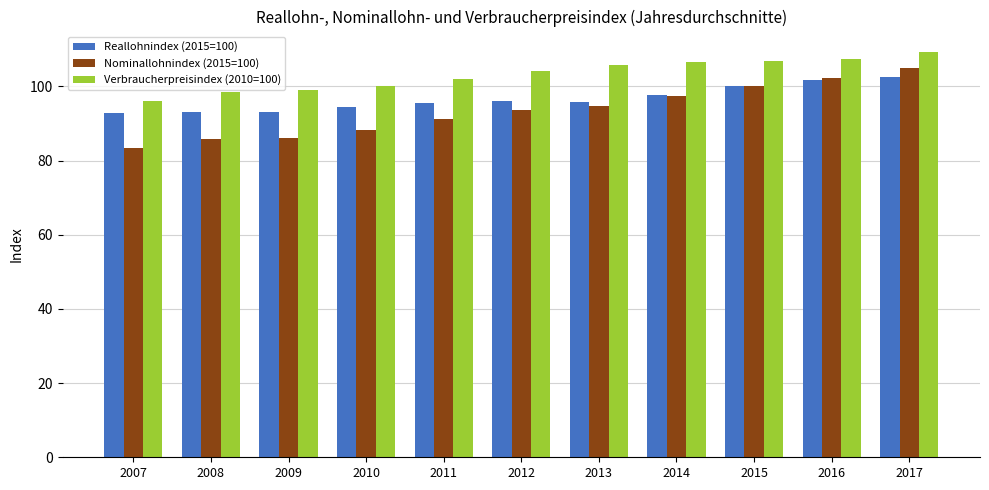

How many bars are there in total?

33